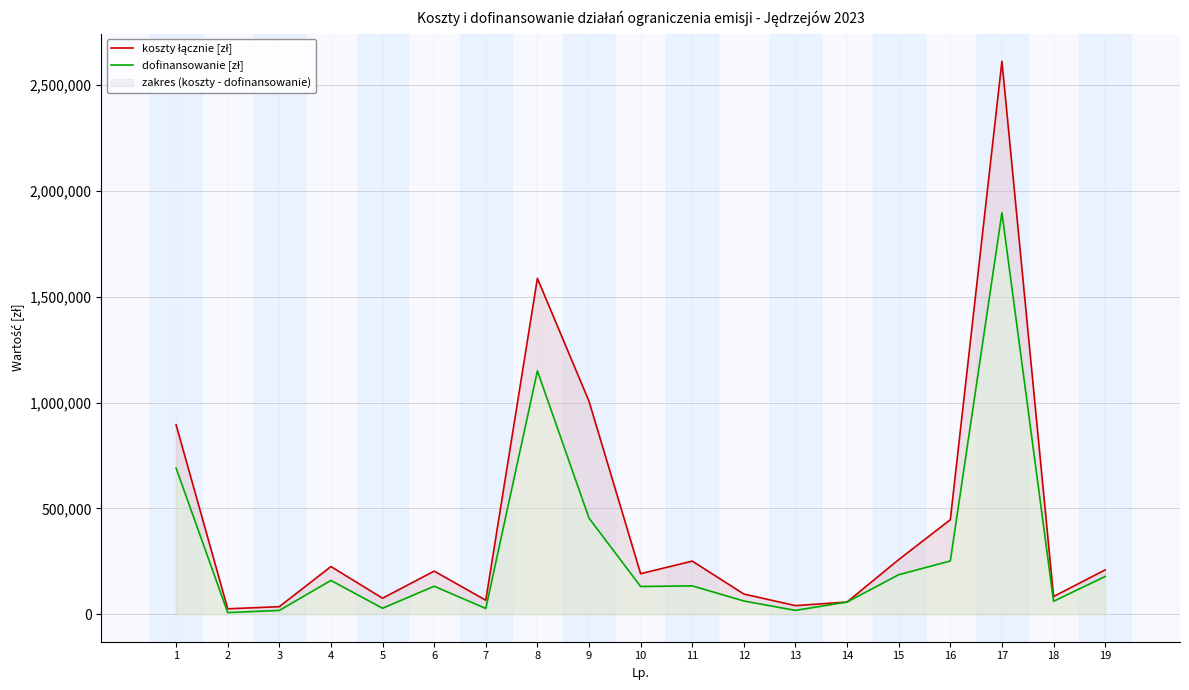

True or false: koszty łącznie [zł] and dofinansowanie [zł] intersect in this chart.

False